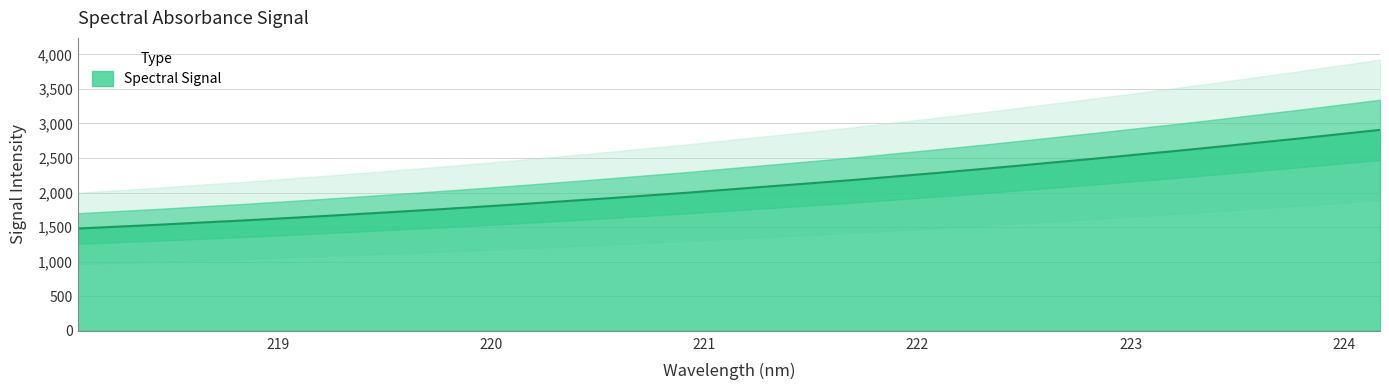

Does the chart display data point markers on the line(s)?

No